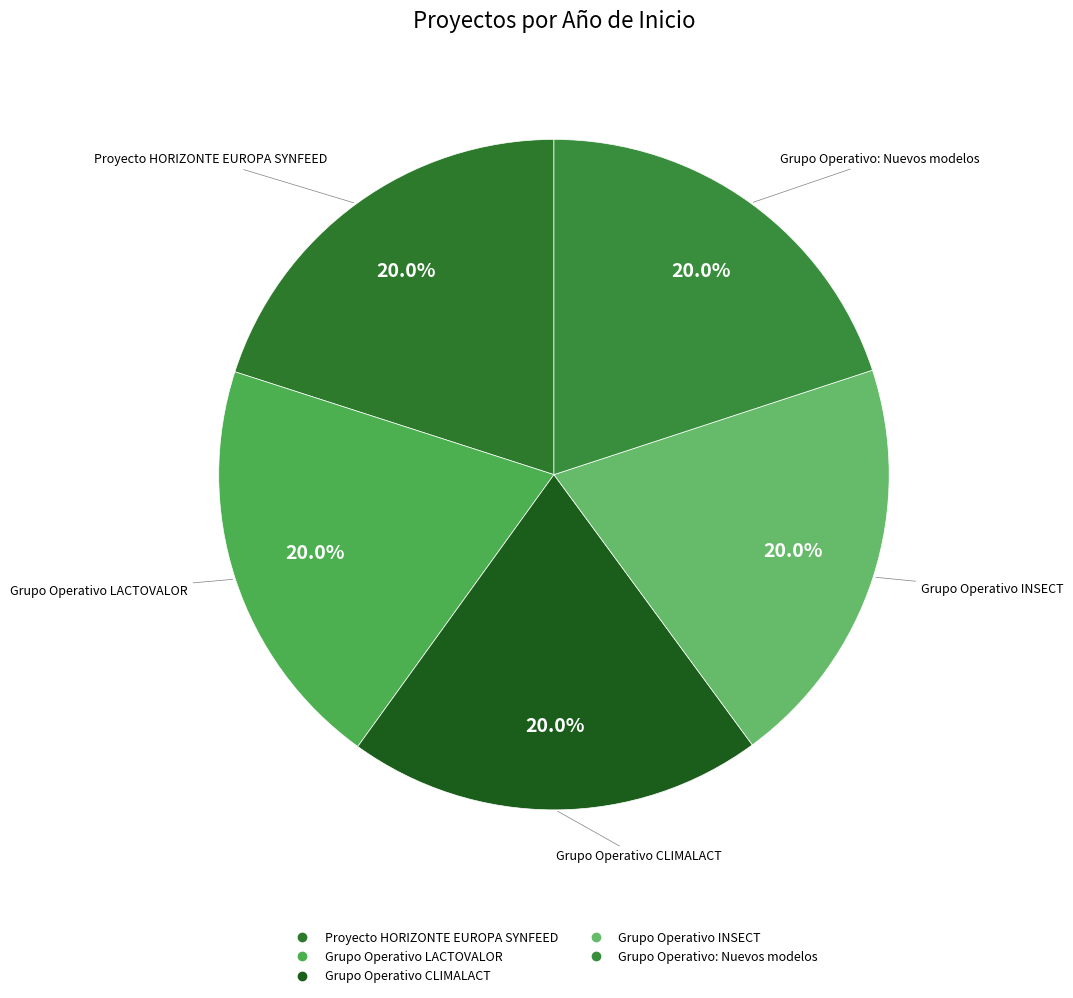

What portion of the pie excludes Grupo Operativo: Nuevos modelos?

80.0%